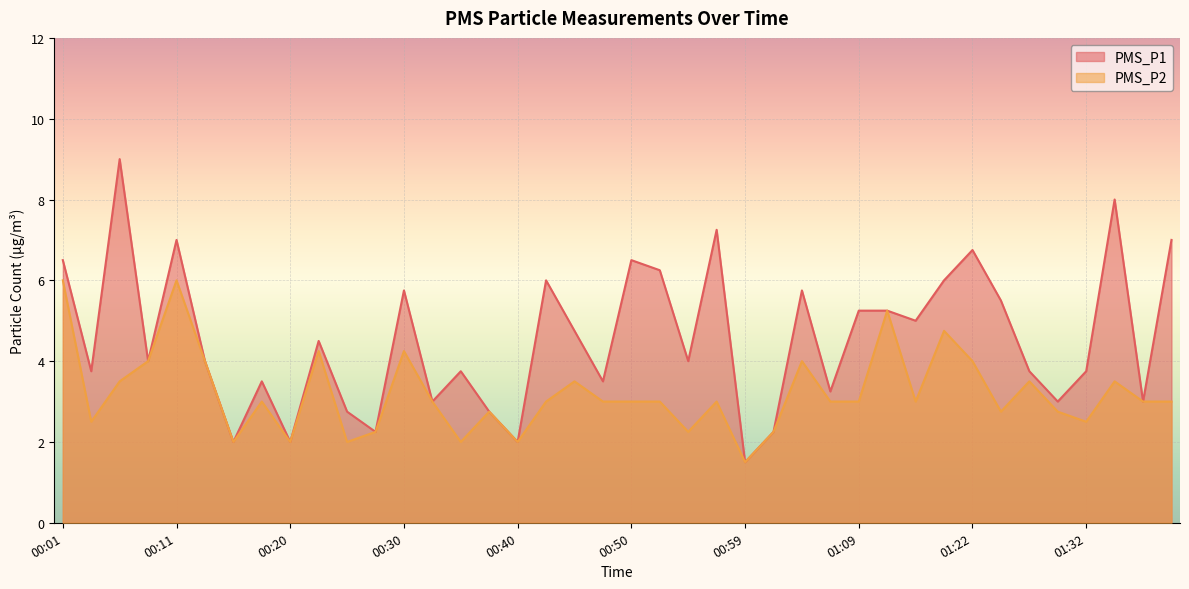

At 01:32, list the series in order from largest to smallest.

PMS_P1, PMS_P2